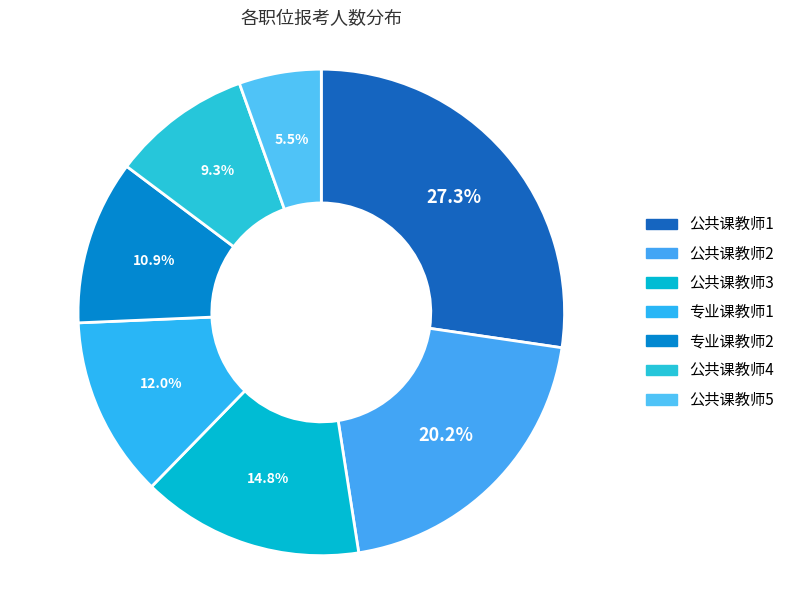

To the nearest percent, what percentage of the pie is 公共课教师3?

15%